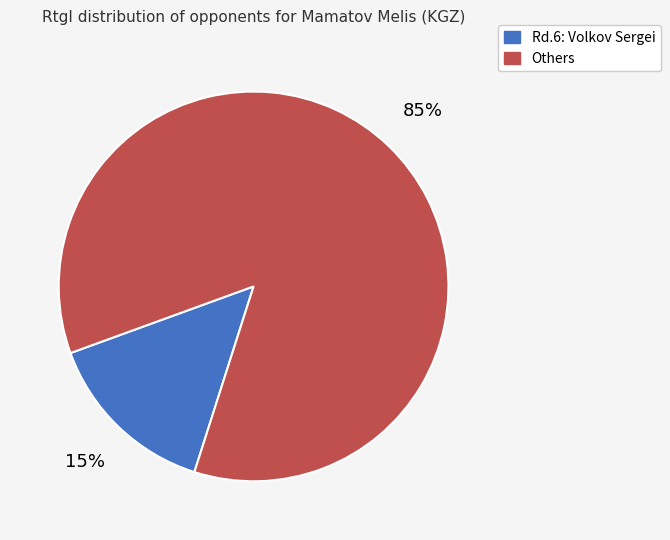

To the nearest percent, what is the average slice percentage?

50%